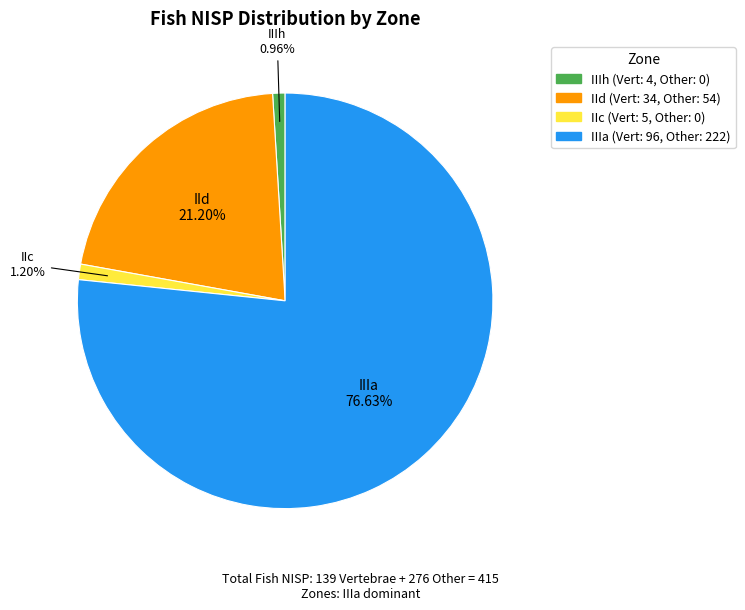

Is there any slice that represents more than half of the pie?

Yes